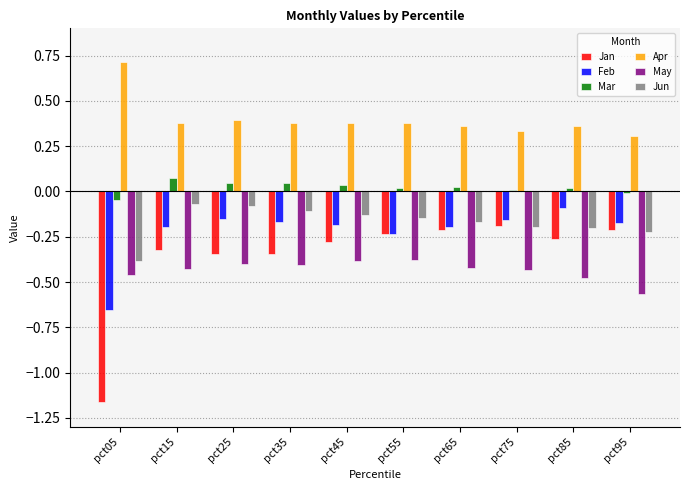

What is the maximum value shown in the chart?

0.7